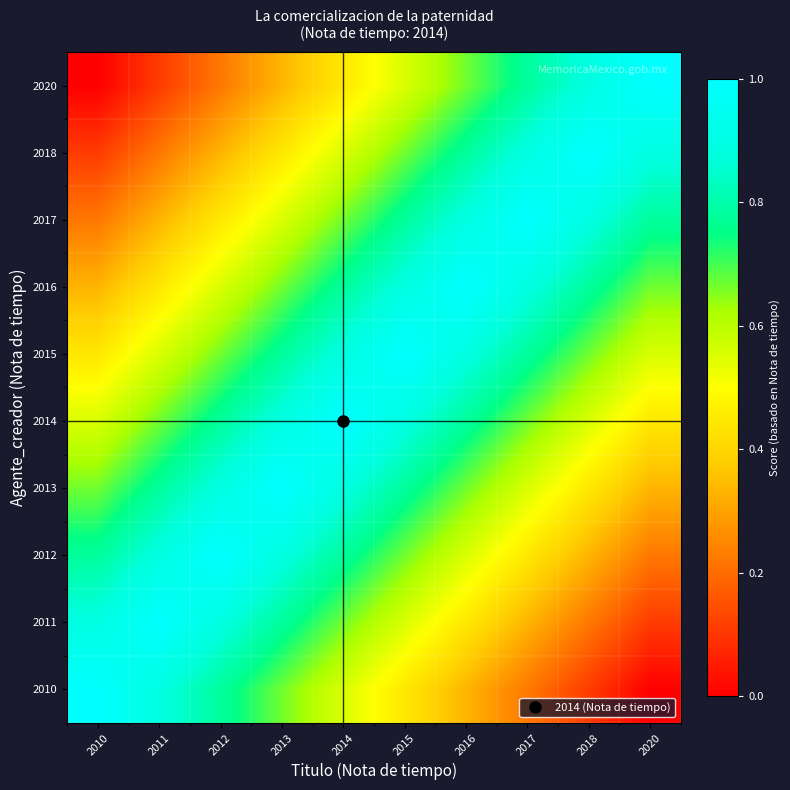

At which category does the chart reach its minimum across all series?

2020